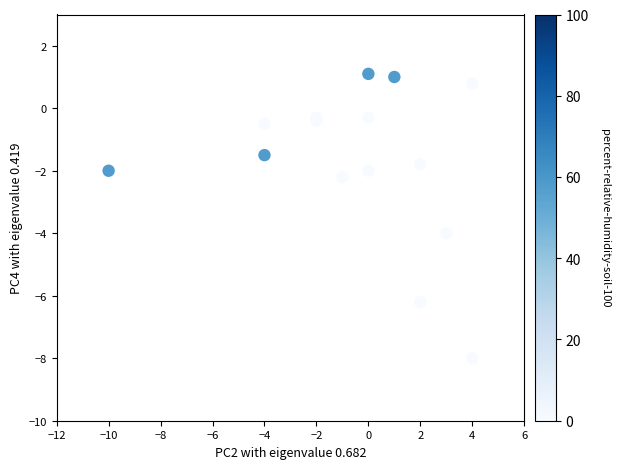

What Y value in the scatter plot is closest to -3?

-2.2